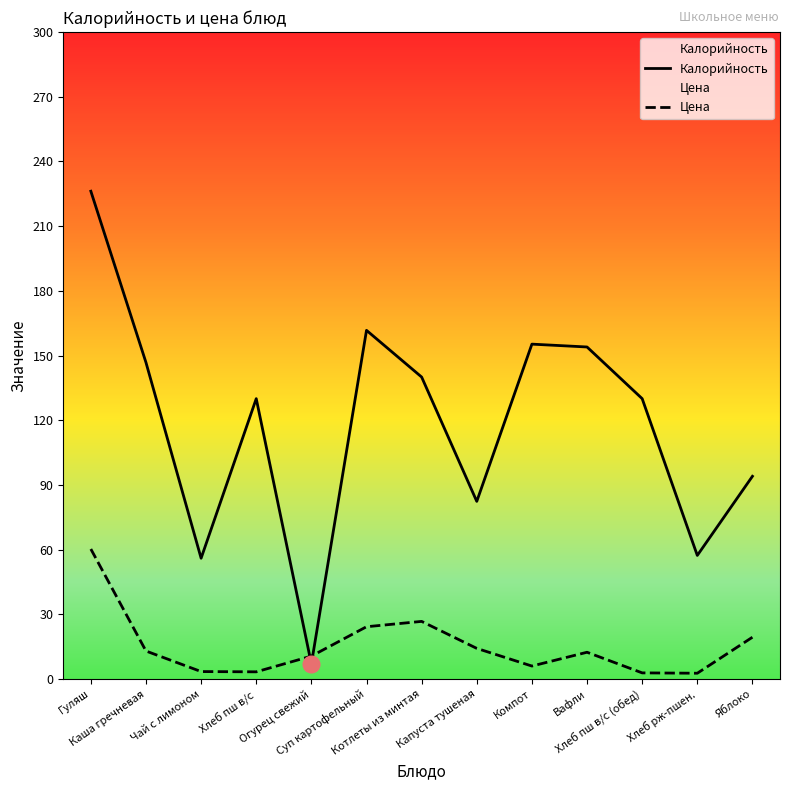

At which label does Калорийность reach its peak?

Гуляш